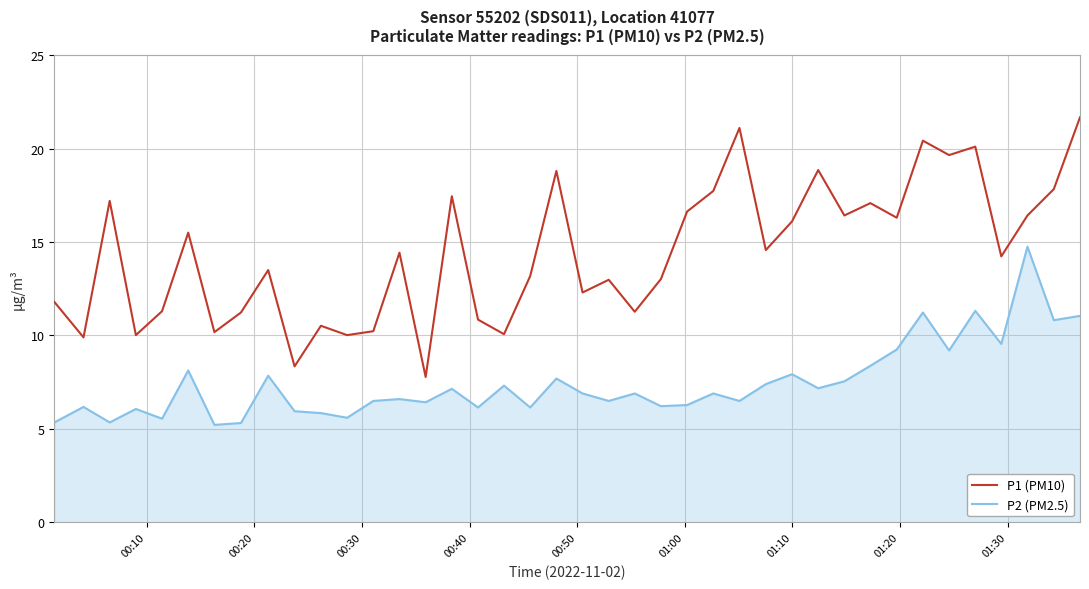

What are all the series names shown in the legend?

P1 (PM10), P2 (PM2.5)